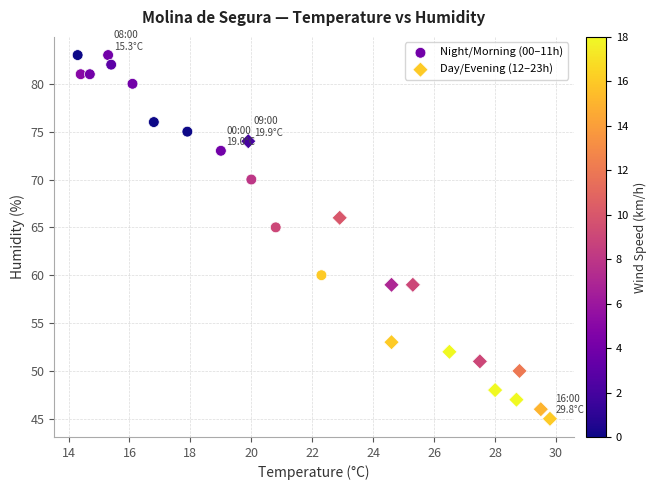

Which series reaches the minimum Y coordinate?

Day/Evening (12–23h)